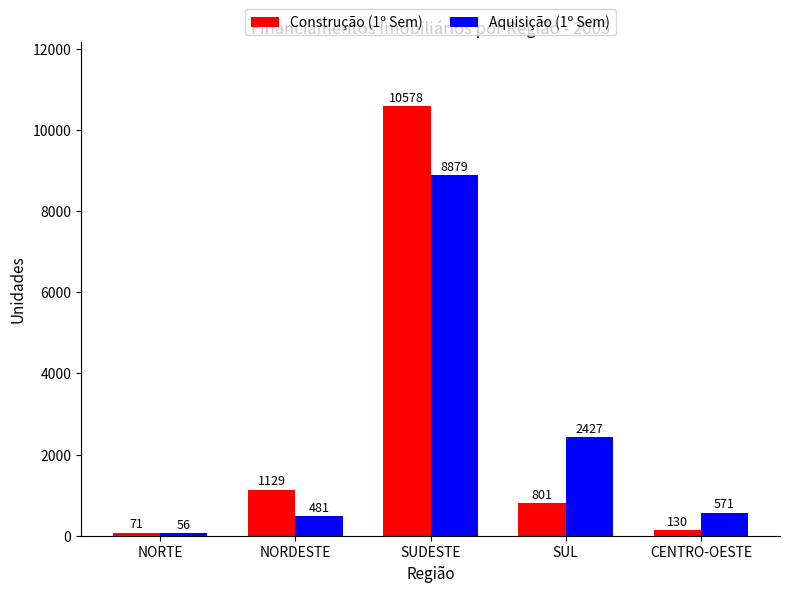

What is the label of the 1st bar from the left?

NORTE